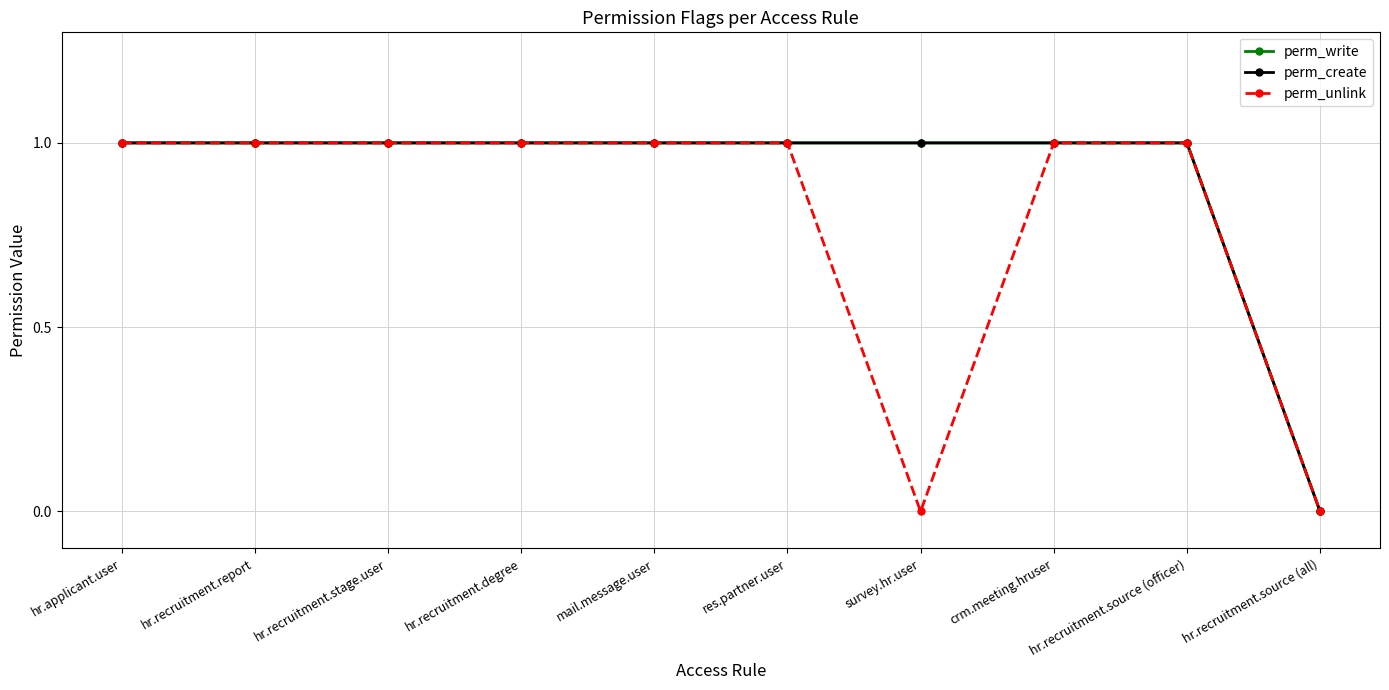

Does the chart have visible grid lines?

Yes